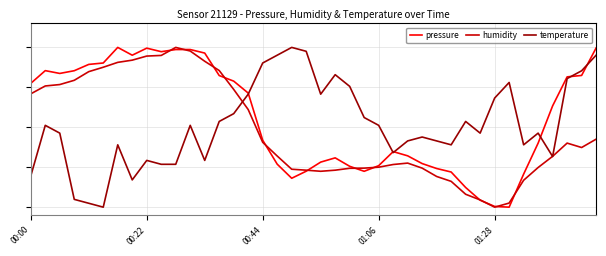

List the labels in order of temperature value, largest first.

18, 19, 17, 39, 16, 38, 21, 37, 33, 22, 15, 20, 32, 14, 23, 13, 30, 00:22, 11, 24, 00:44, 31, 35, 27, 26, 28, 6, 29, 34, 25, 36, 8, 12, 9, 10, 00:00, 7, 01:06, 01:28, 5